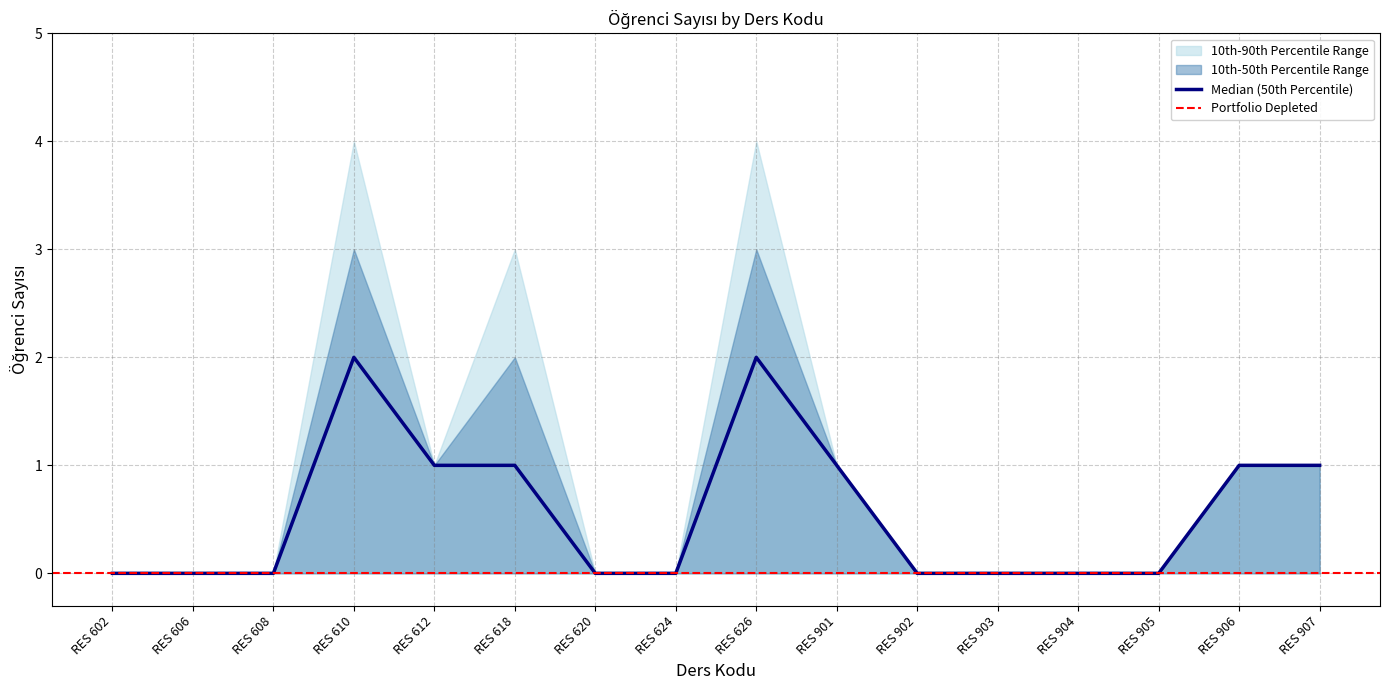

Is it true that Lower Bound equals 0 at RES 904?

True